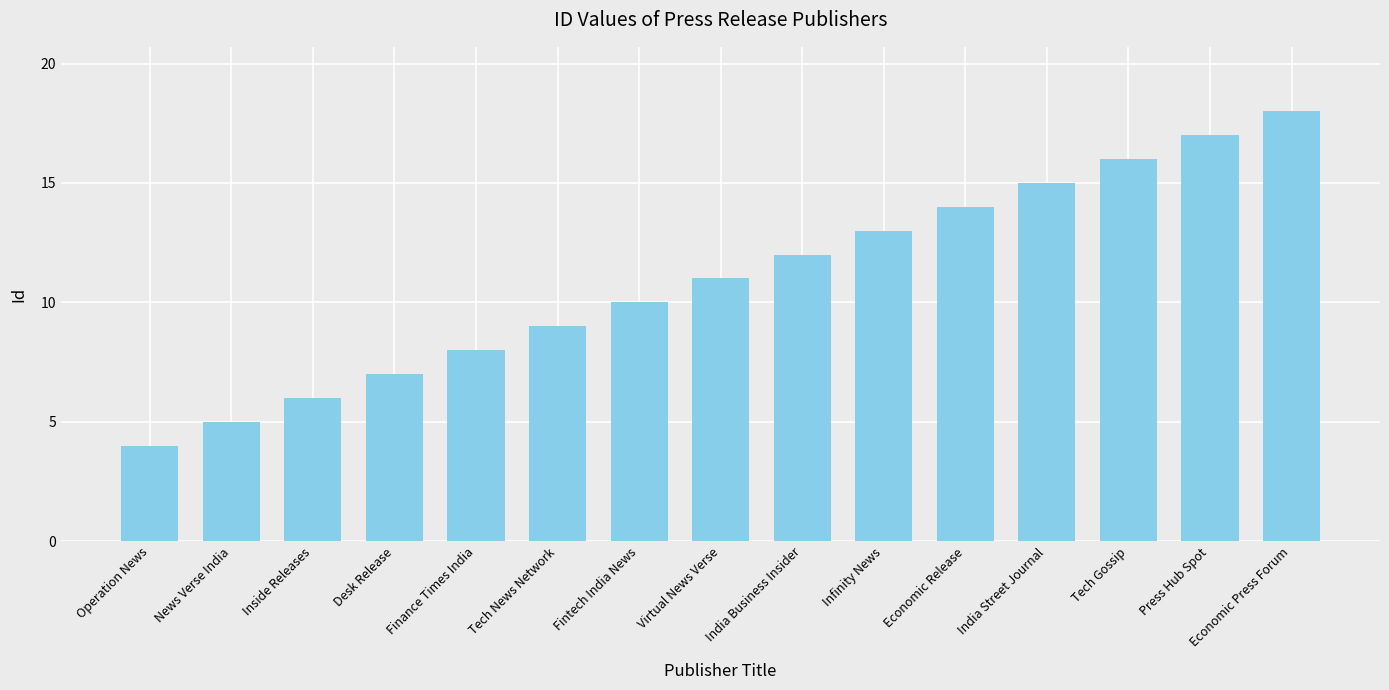

Reading left to right, what are all the values shown in this chart?

Operation News=4	News Verse India=5	Inside Releases=6	Desk Release=7	Finance Times India=8	Tech News Network=9	Fintech India News=10	Virtual News Verse=11	India Business Insider=12	Infinity News=13	Economic Release=14	India Street Journal=15	Tech Gossip=16	Press Hub Spot=17	Economic Press Forum=18